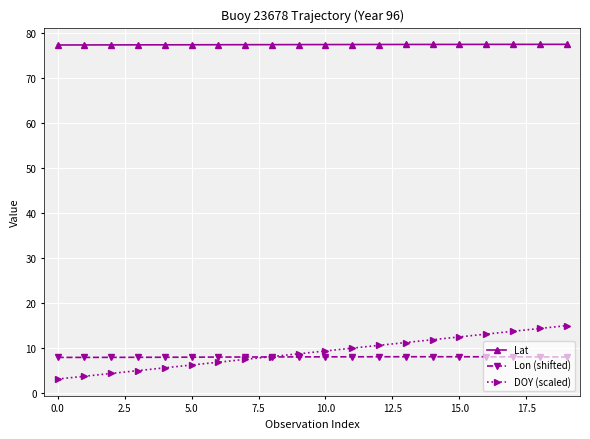

Which series has the largest range (max minus min)?

DOY (scaled)